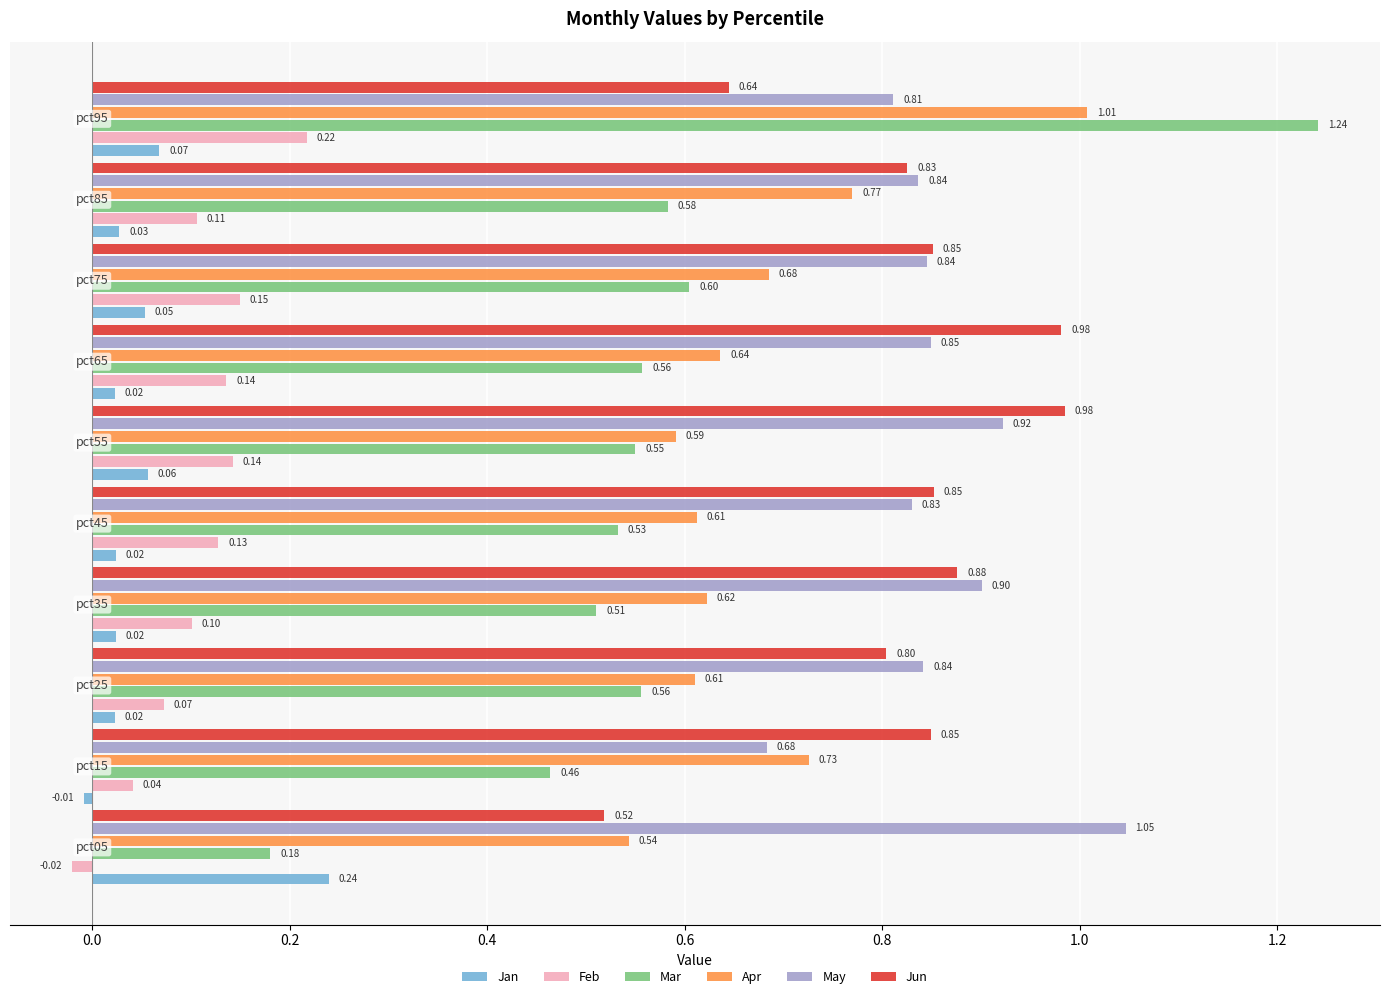

Rank the series by their maximum value, from lowest to highest.

Feb, Jan, Jun, Apr, May, Mar